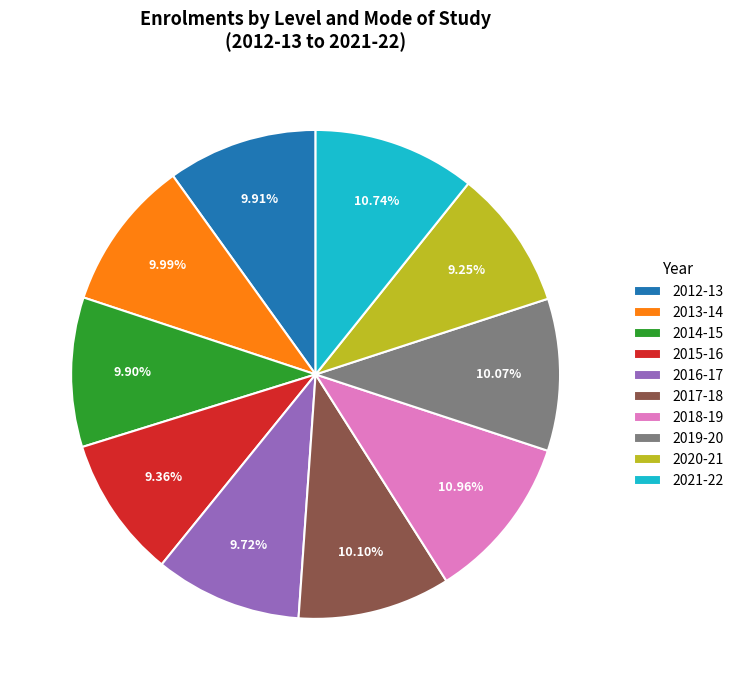

Is there any slice that represents more than half of the pie?

No